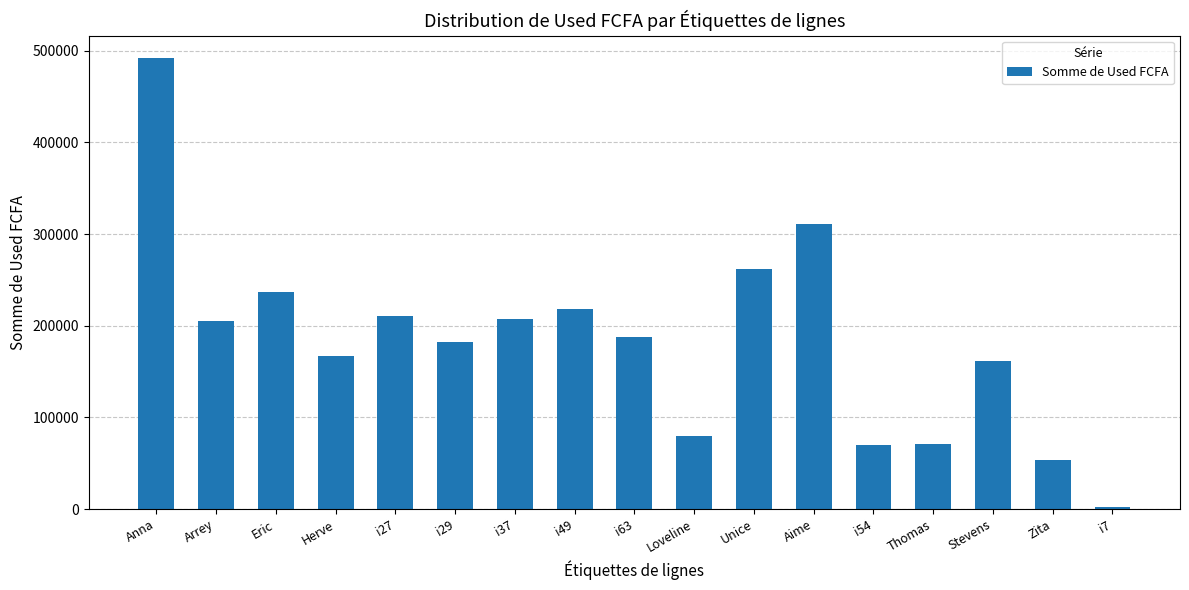

How many data points are less than 187500?

8